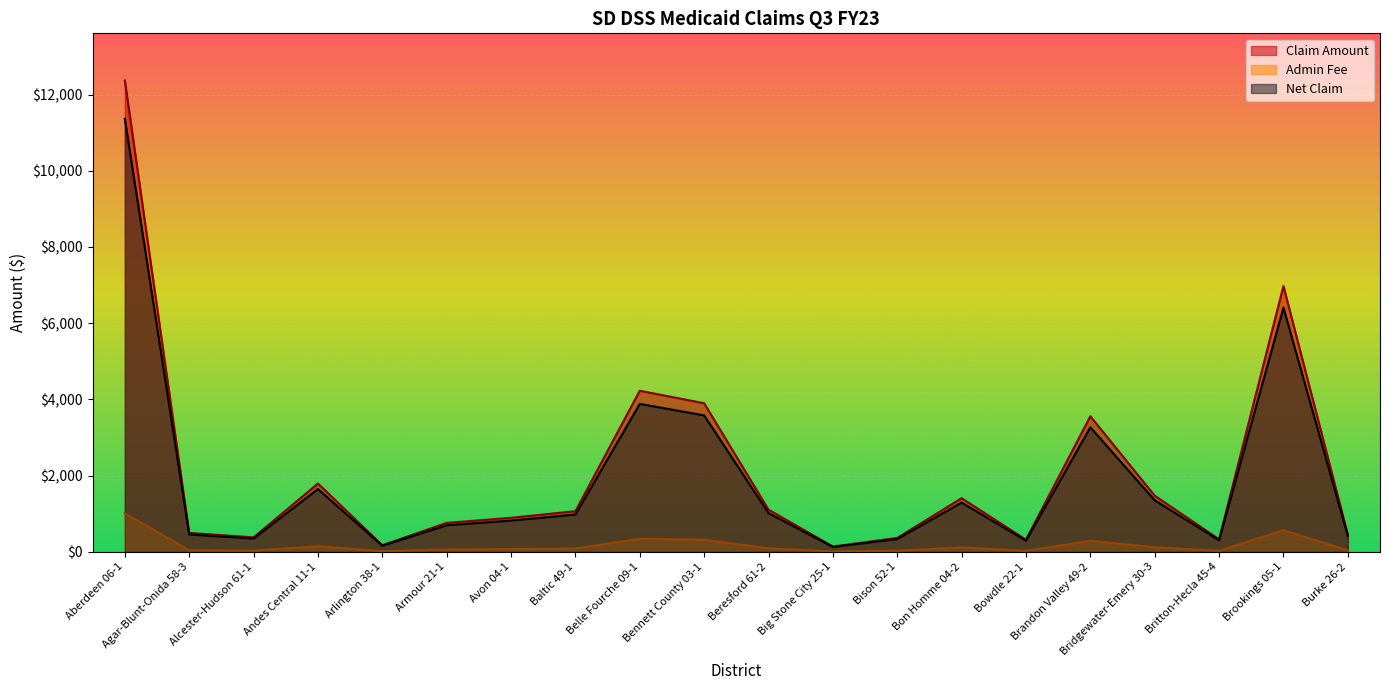

Which category has the highest value across all series?

Aberdeen 06-1